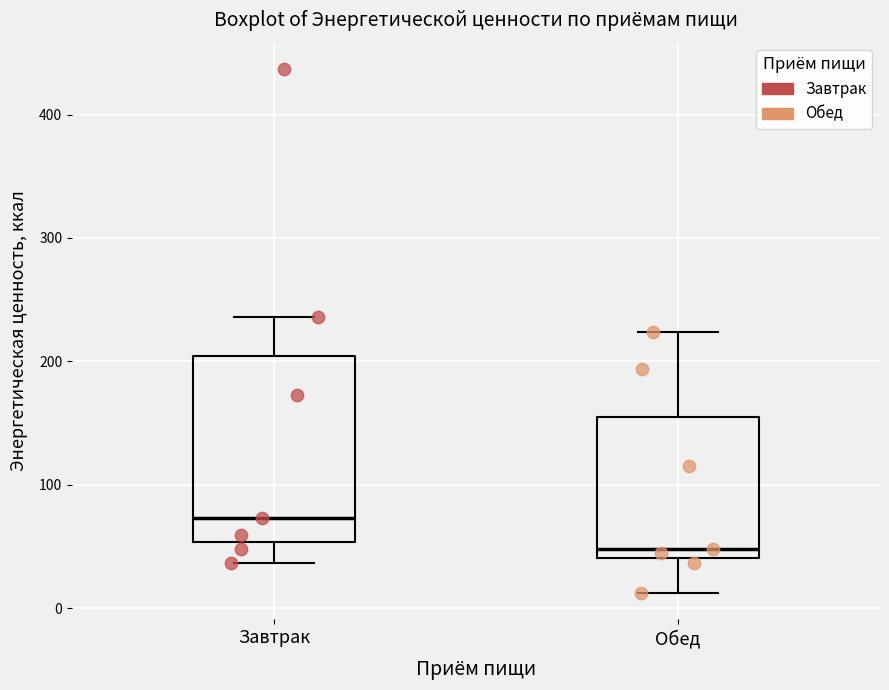

Where does the lower whisker of the box for Завтрак end on the y-axis? The values are not printed on the chart, so give them approximately, as read against the axis.

40